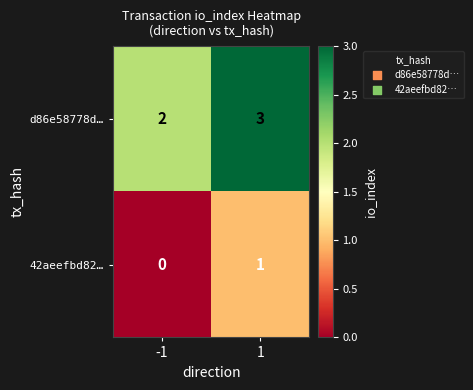

Which series has the largest total across all categories?

d86e58778d…